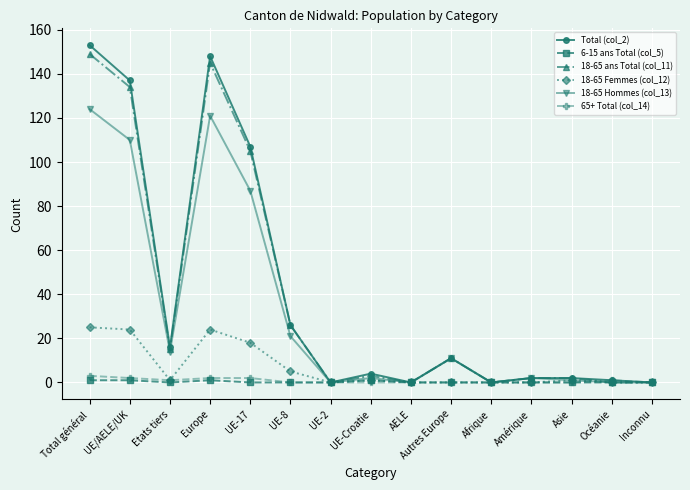

Is it true that Total (col_2) equals 153 at Total général?

True